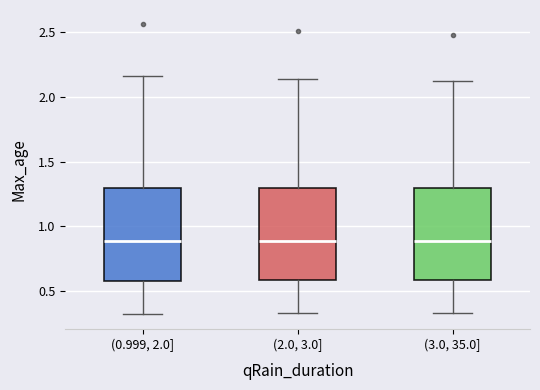

Reading left to right, transcribe this box plot: for each box, give where its median line is, the range the box spans, and where its two whiskers end, as read against the y-axis. The values are not printed on the chart, so give them approximately, as read against the axis.

(0.999, 2.0]: median 0.90, box 0.60 to 1.30, whiskers 0.30 to 2.15
(2.0, 3.0]: median 0.90, box 0.60 to 1.30, whiskers 0.35 to 2.15
(3.0, 35.0]: median 0.90, box 0.60 to 1.30, whiskers 0.35 to 2.10